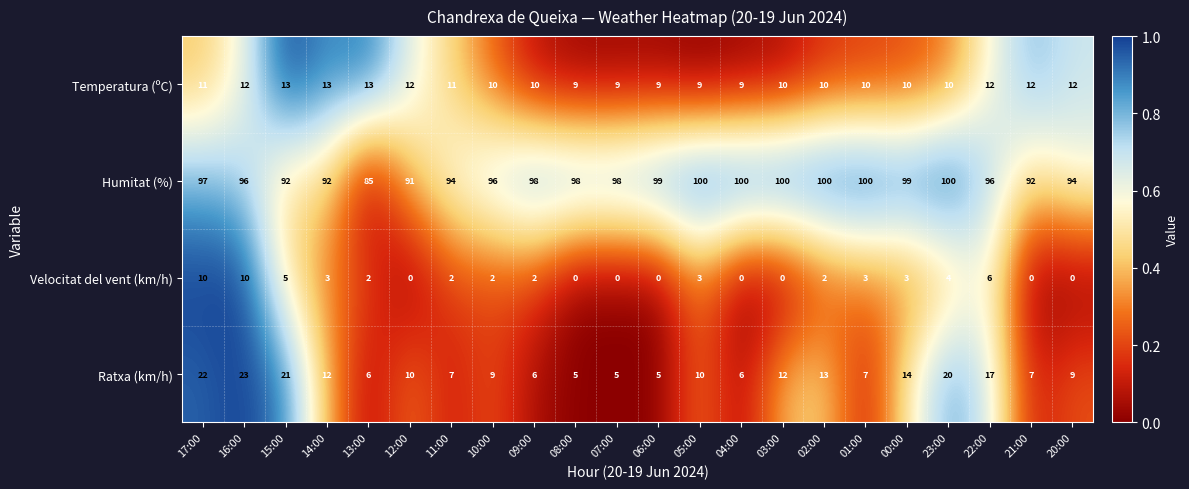

Is it true that Humitat (%) equals 129 at 09:00?

False